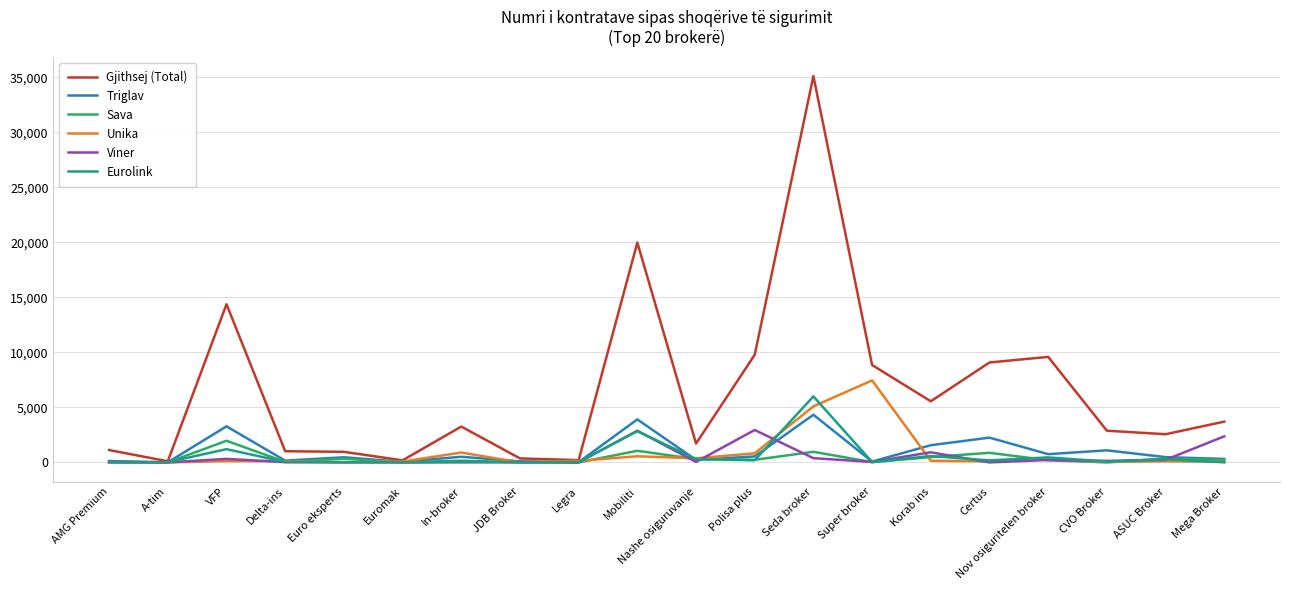

What is the difference between the maximum and second lowest values in the Viner series?

2944